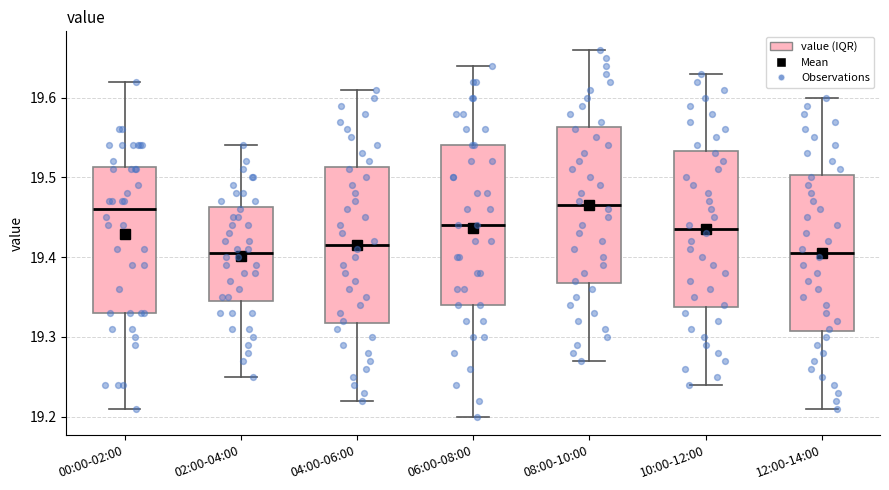

Where does the median line of the box for 06:00-08:00 sit on the y-axis? The values are not printed on the chart, so give them approximately, as read against the axis.

19.44